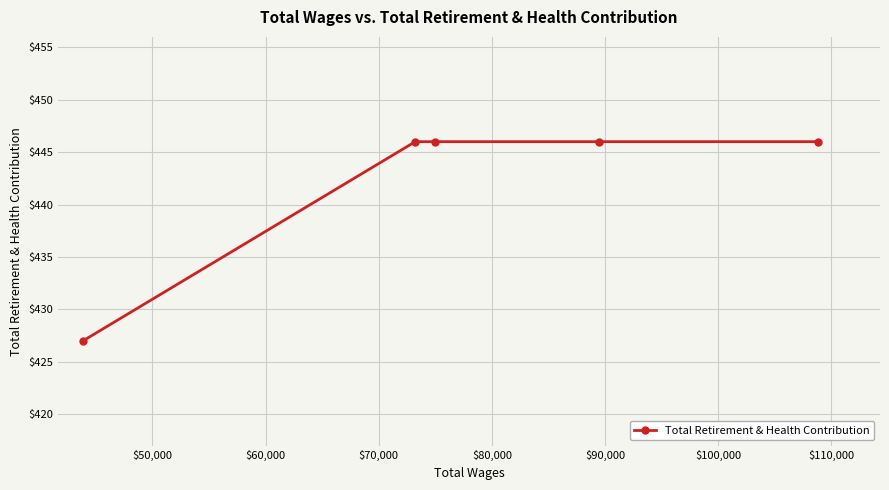

What is the value of the 4th point from the left?

446